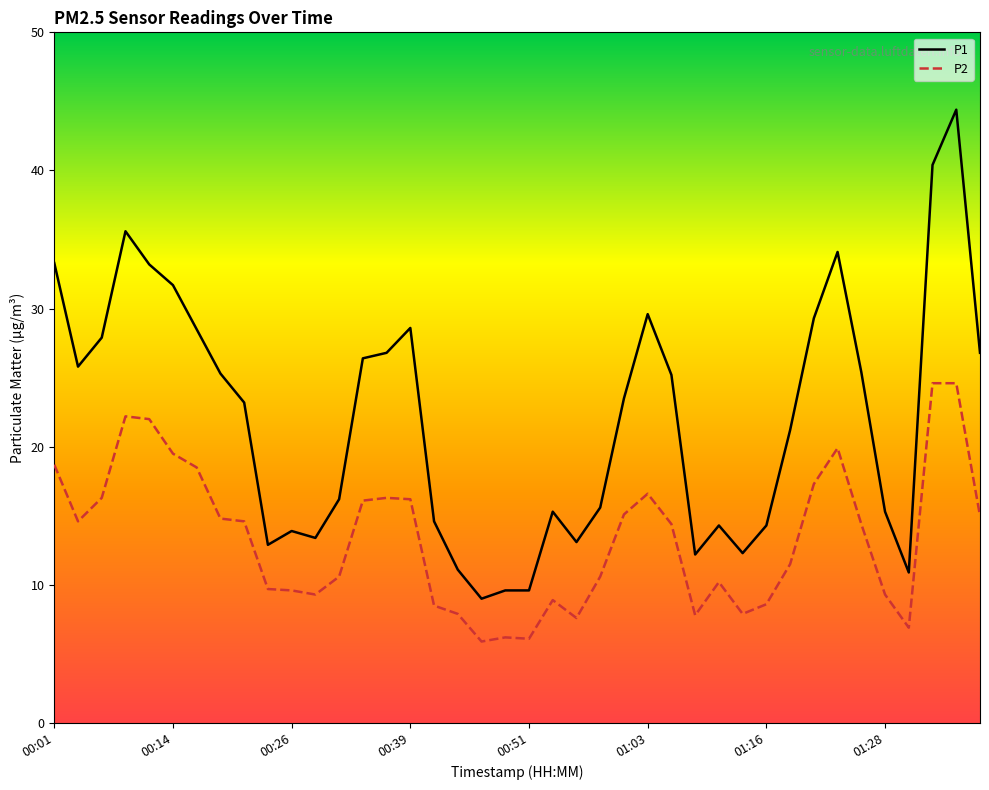

Rank the series by their average value, from highest to lowest.

P1, P2